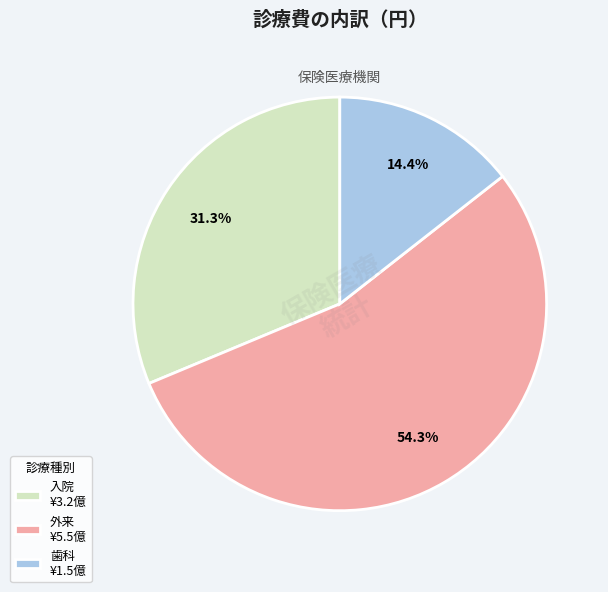

Approximately how many times larger is the value at 外来 ¥5.5億 compared to 歯科 ¥1.5億?

3.8